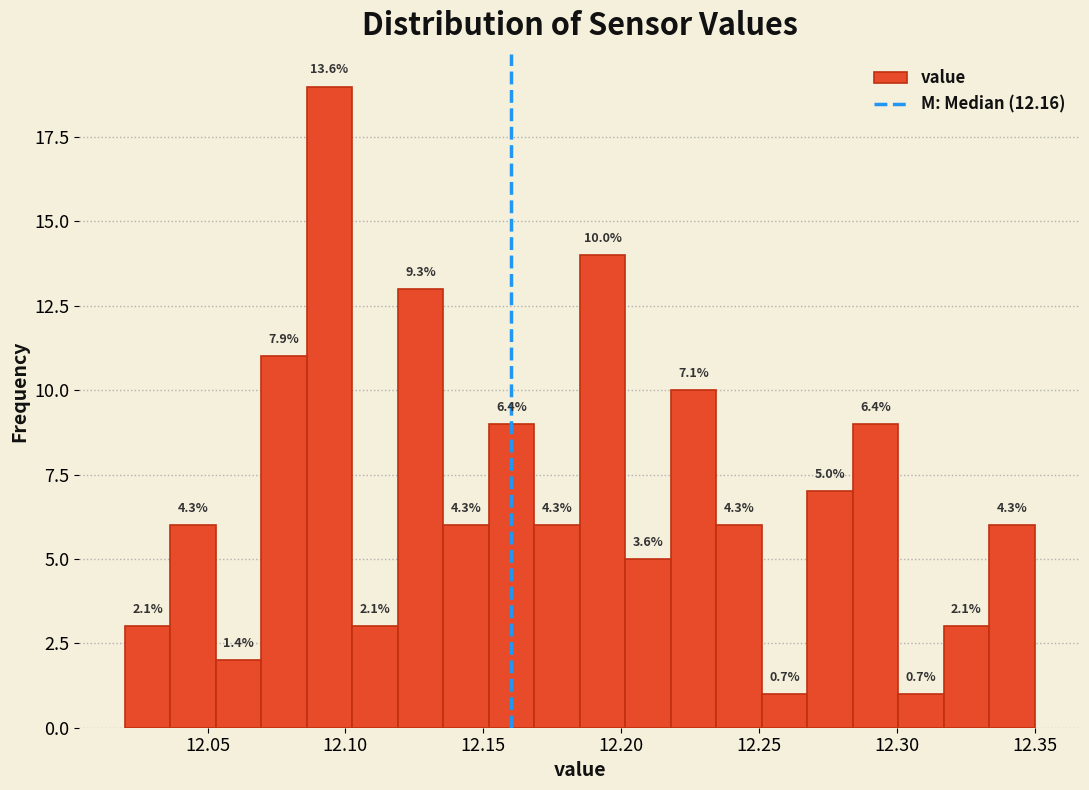

Read against the x-axis, roughly where is the centre of the tallest bar?

12.095